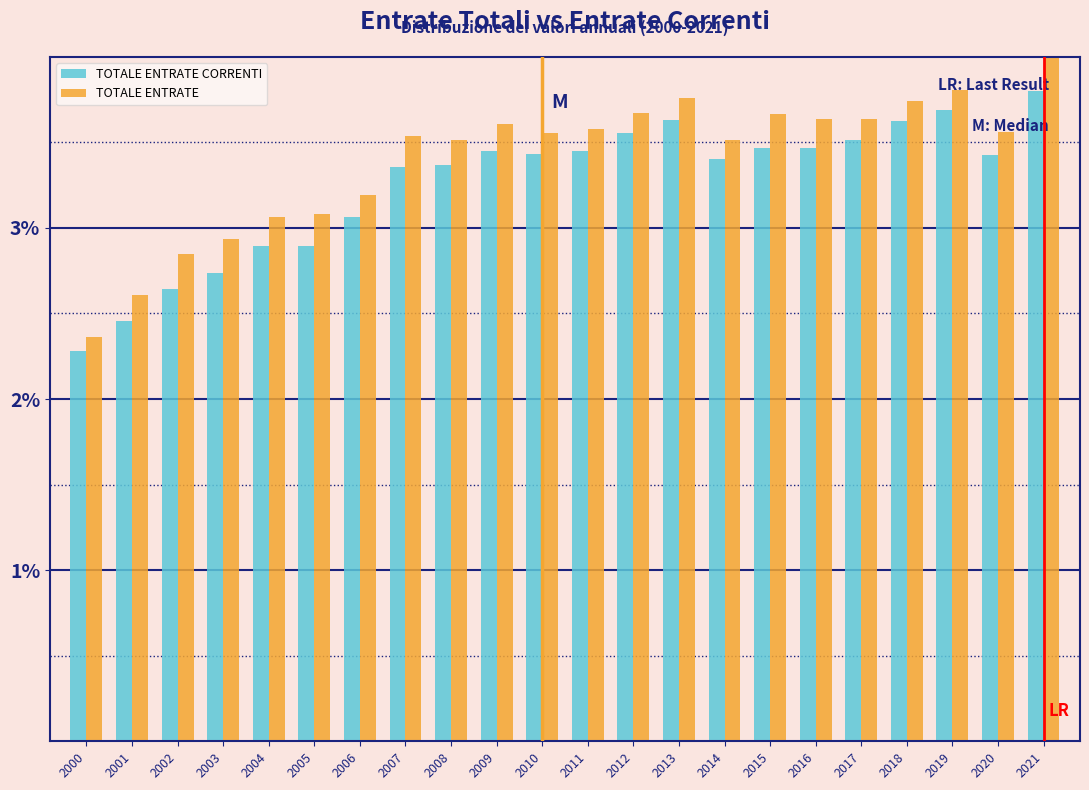

Is it true that TOTALE ENTRATE equals 3.7 at 2018?

True